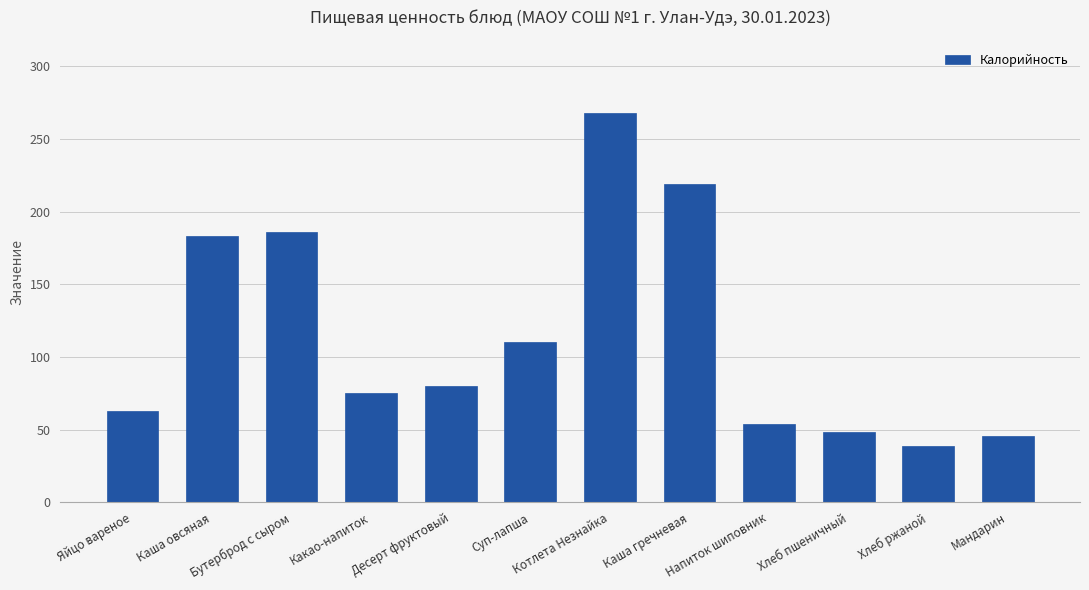

How many data points does each series have?

12